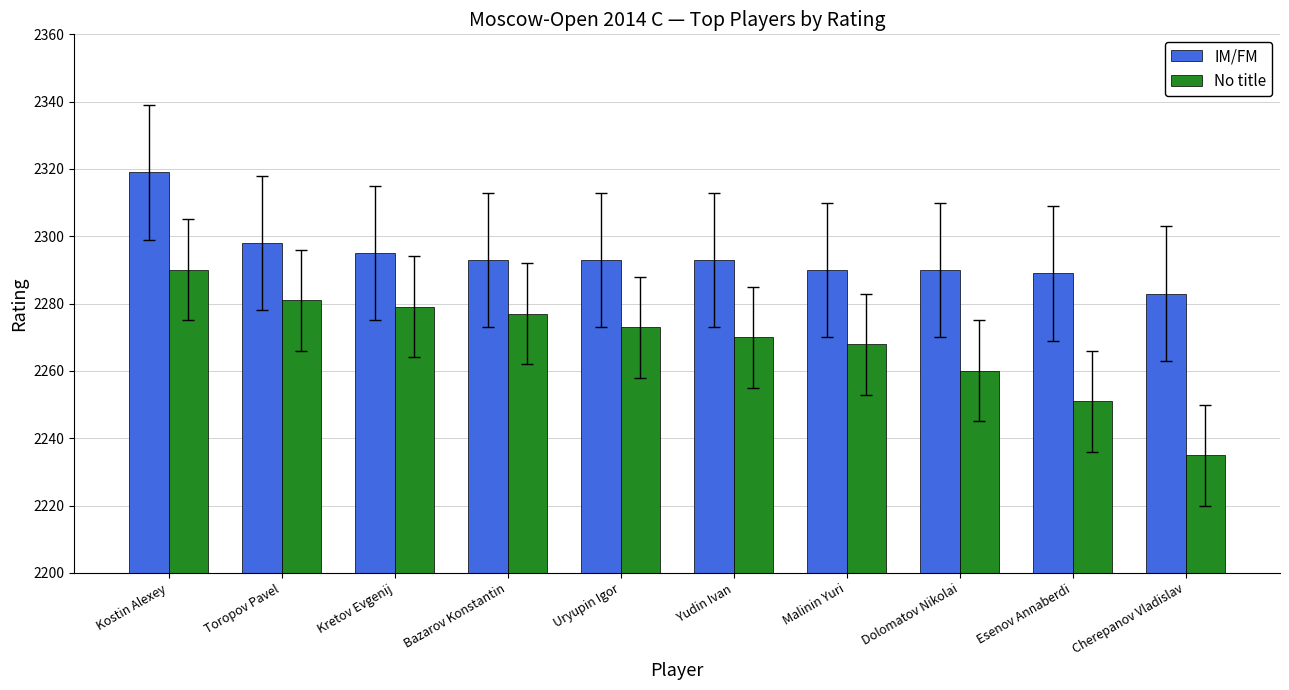

Does the chart contain stacked bars?

No